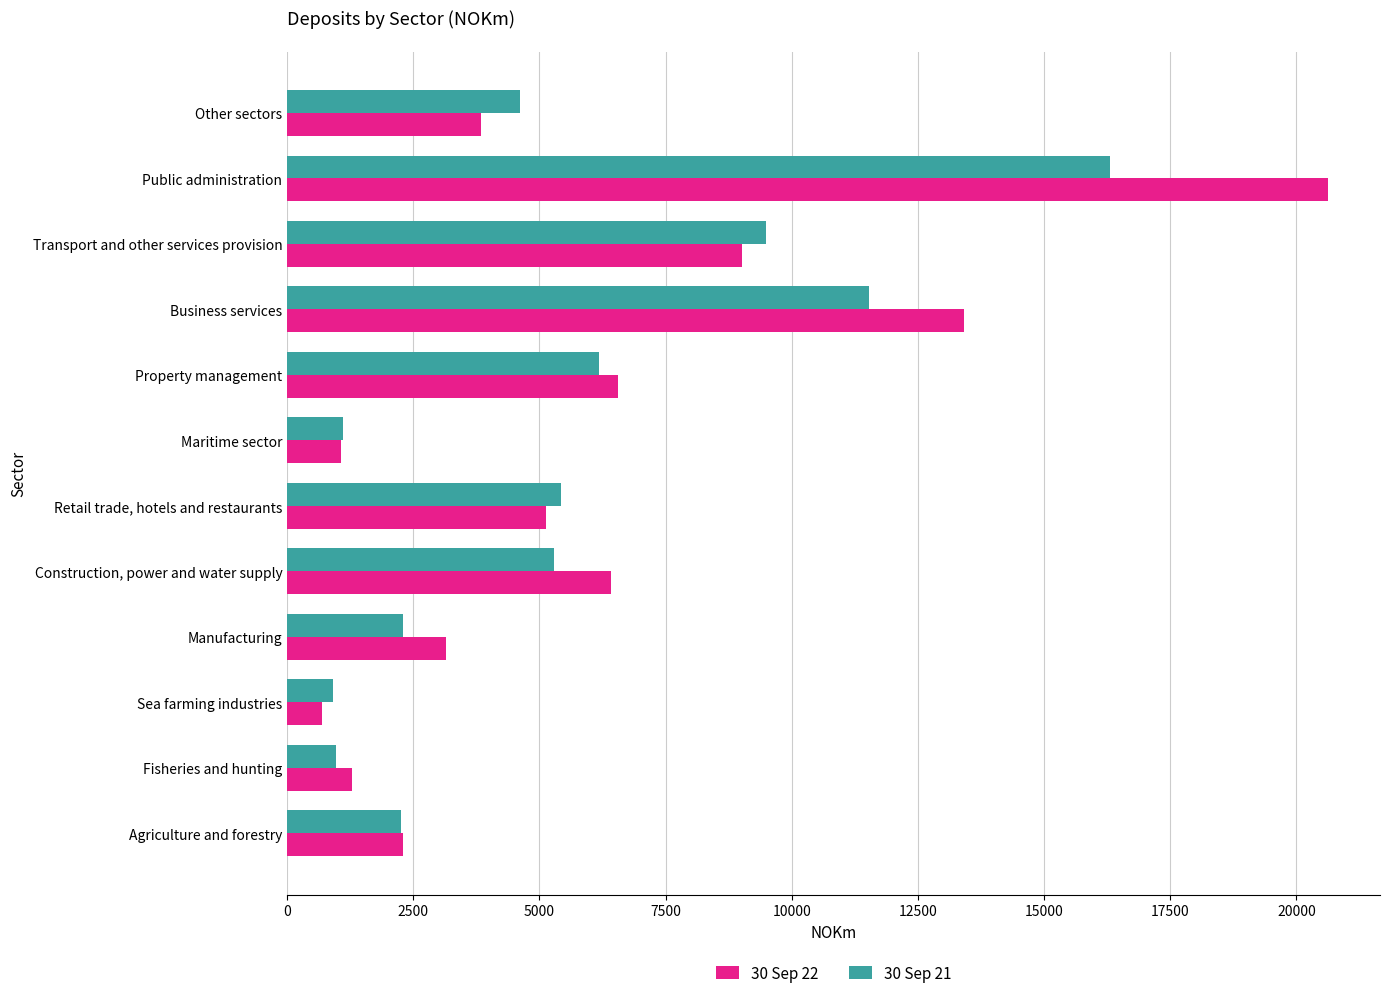

What is the lowest value of the 30 Sep 22 series?

685